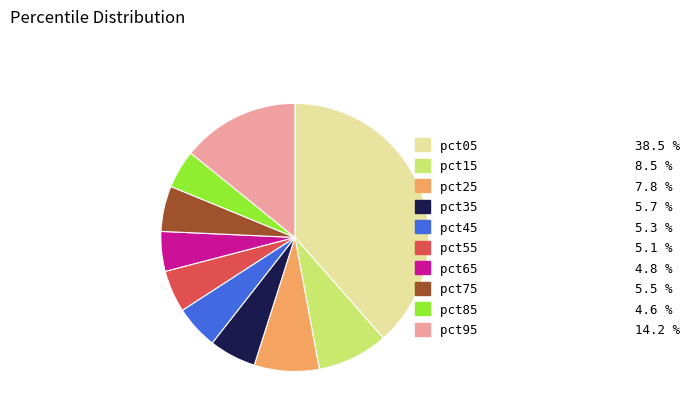

Between pct15 and pct95, which is larger?

pct95